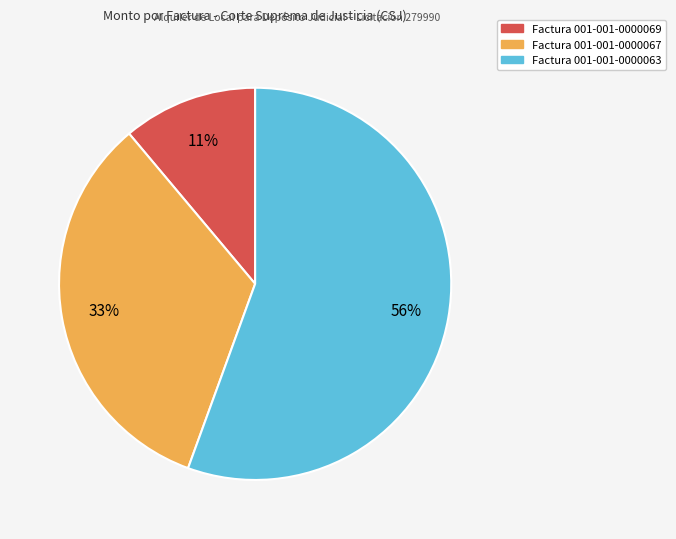

Is there a majority slice in this chart?

Yes